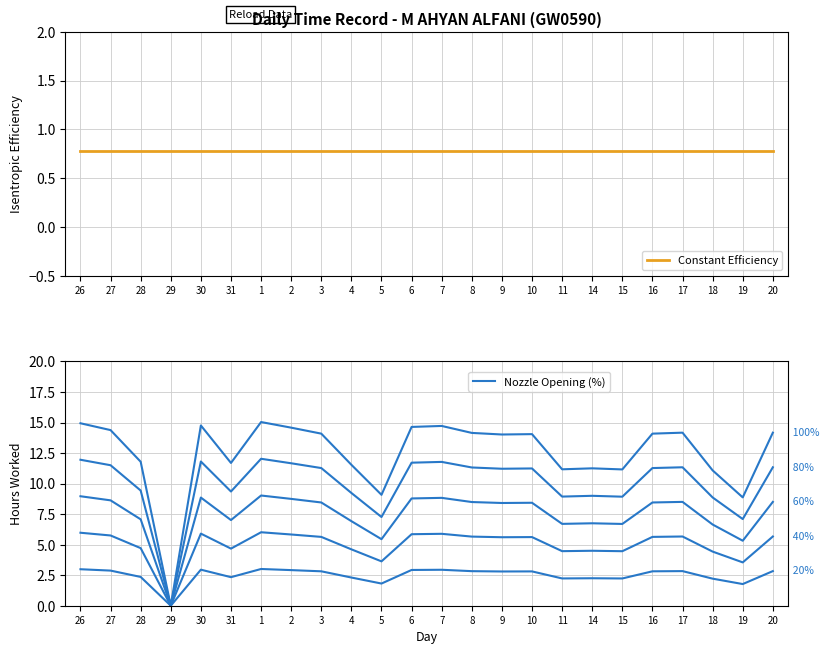

Reading left to right, what are all the values shown in this chart?

Constant Efficiency: 0.8	0.8	0.8	0.8	0.8	0.8	0.8	0.8	0.8	0.8	0.8	0.8	0.8	0.8	0.8	0.8	0.8	0.8	0.8	0.8	0.8	0.8	0.8	0.8
100%: 14.9	14.4	11.8	0.0	14.8	11.7	15.0	14.6	14.1	11.5	9.1	14.6	14.7	14.2	14.0	14.1	11.2	11.2	11.2	14.1	14.2	11.1	8.9	14.2